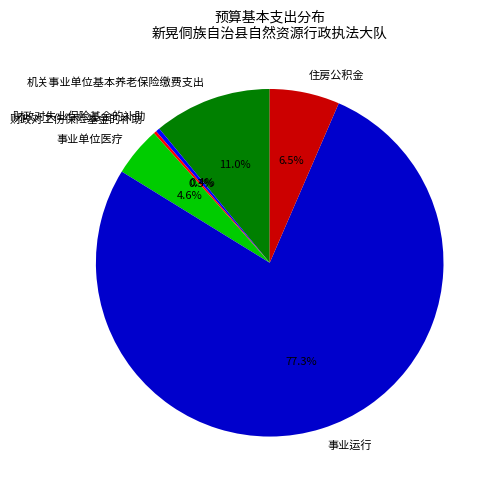

To the nearest percent, what is the average slice percentage?

17%